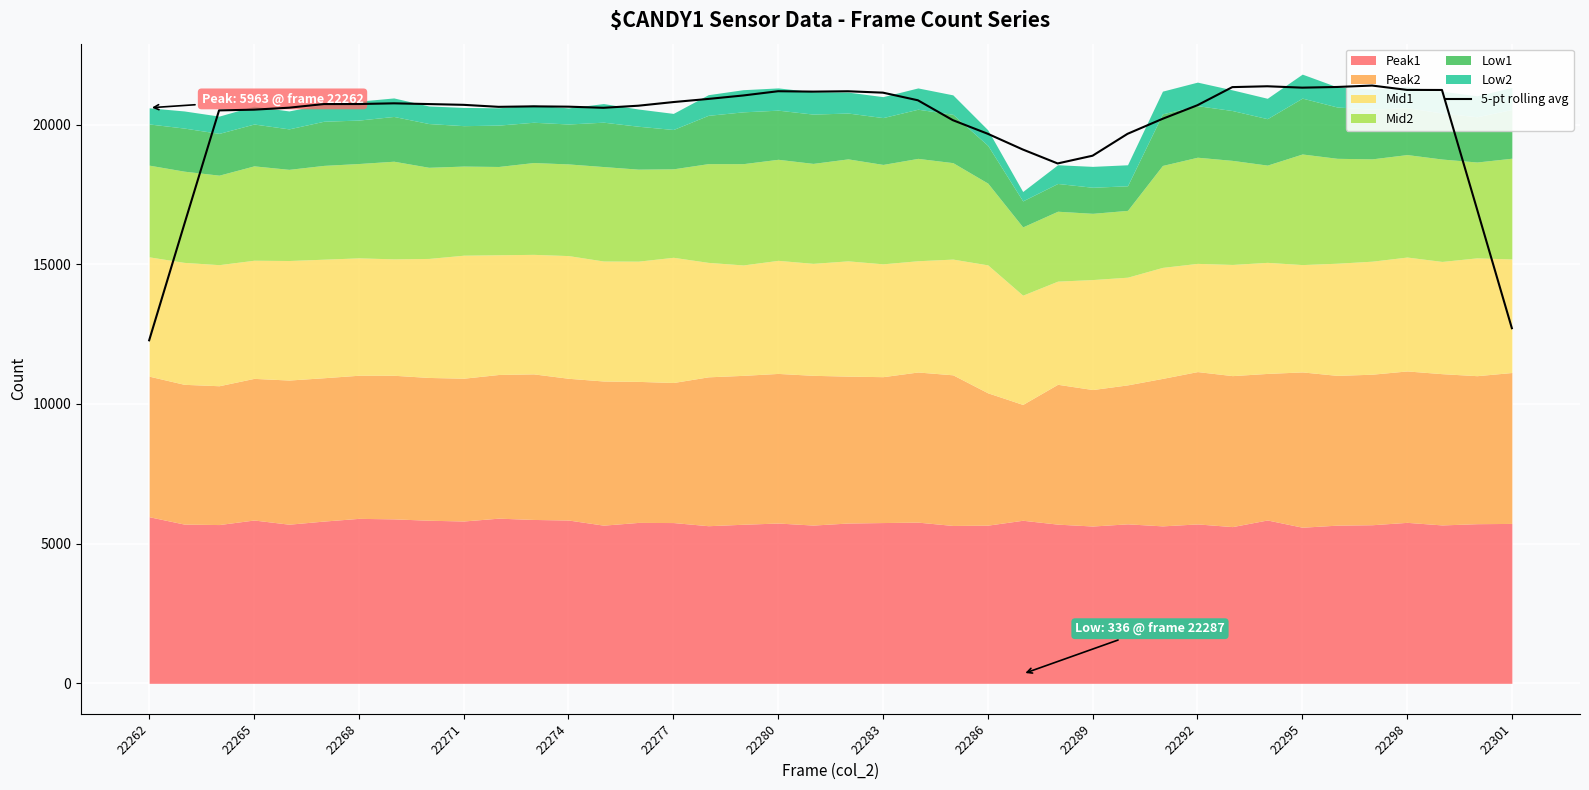

What is the change in value from 19 to 39?

-8469.2